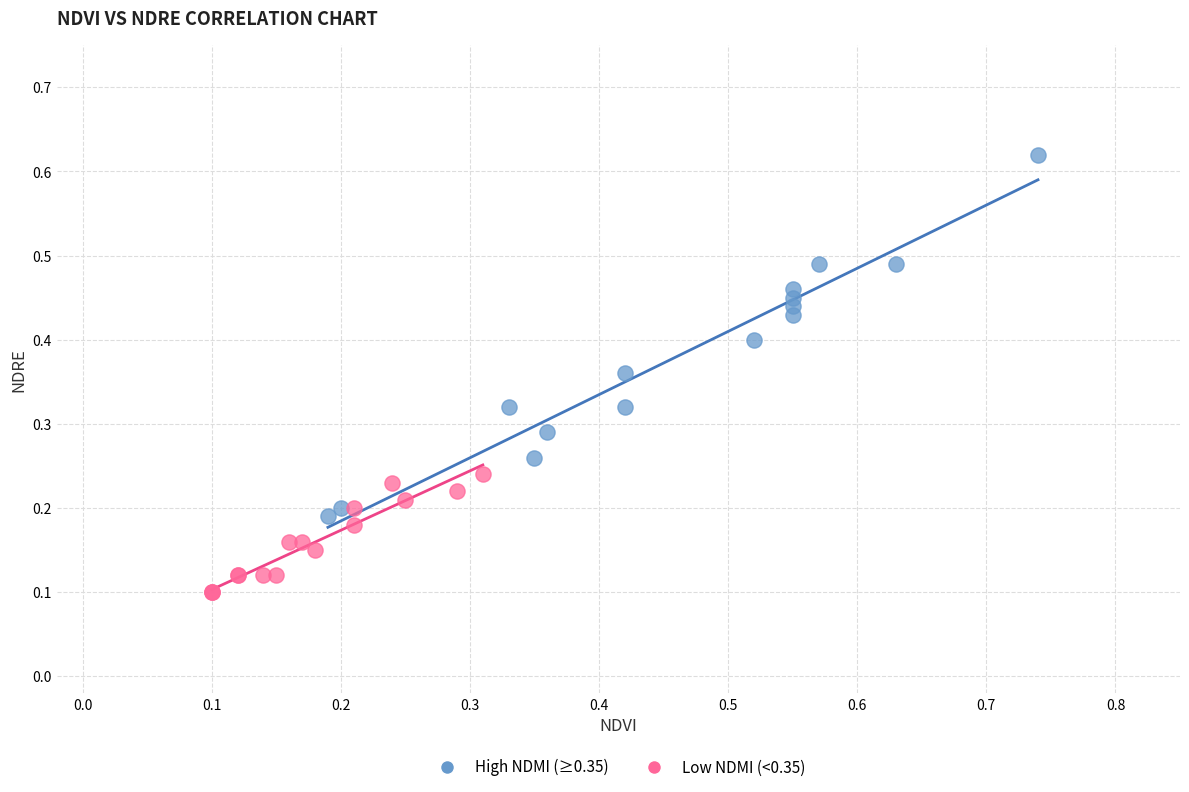

What are all the series names shown in the legend?

High NDMI (≥0.35), Low NDMI (<0.35)